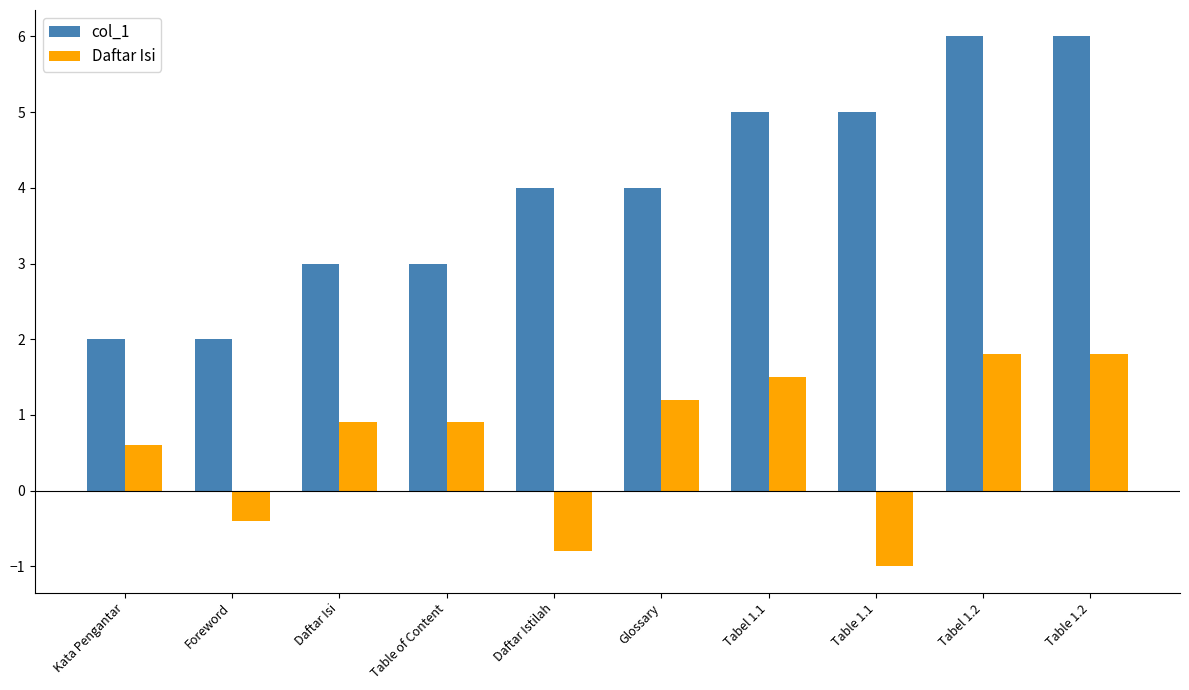

Reading left to right, list all the values displayed in this chart.

col_1: Kata Pengantar=2.0	Foreword=2.0	Daftar Isi=3.0	Table of Content=3.0	Daftar Istilah=4.0	Glossary=4.0	Tabel 1.1=5.0	Table 1.1=5.0	Tabel 1.2=6.0	Table 1.2=6.0
Daftar Isi: Kata Pengantar=0.6	Foreword=-0.4	Daftar Isi=0.9	Table of Content=0.9	Daftar Istilah=-0.8	Glossary=1.2	Tabel 1.1=1.5	Table 1.1=-1.0	Tabel 1.2=1.8	Table 1.2=1.8